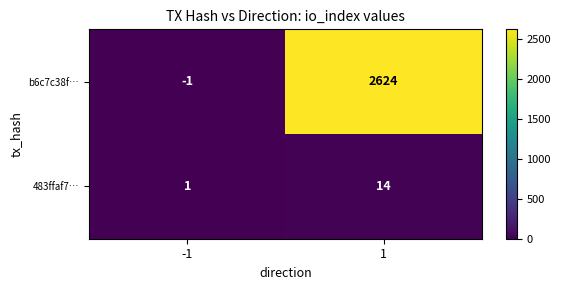

Which series has the widest spread of values?

b6c7c38f…